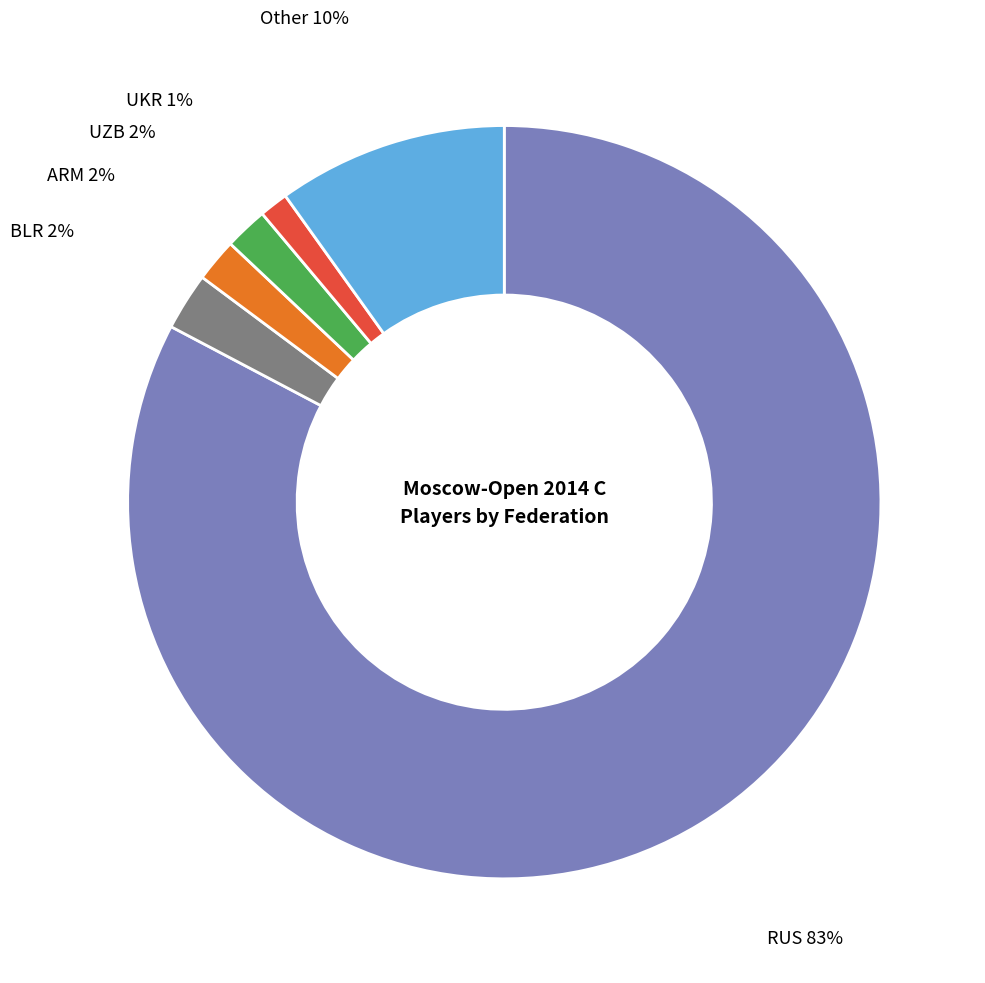

How many segments does this pie chart have?

6